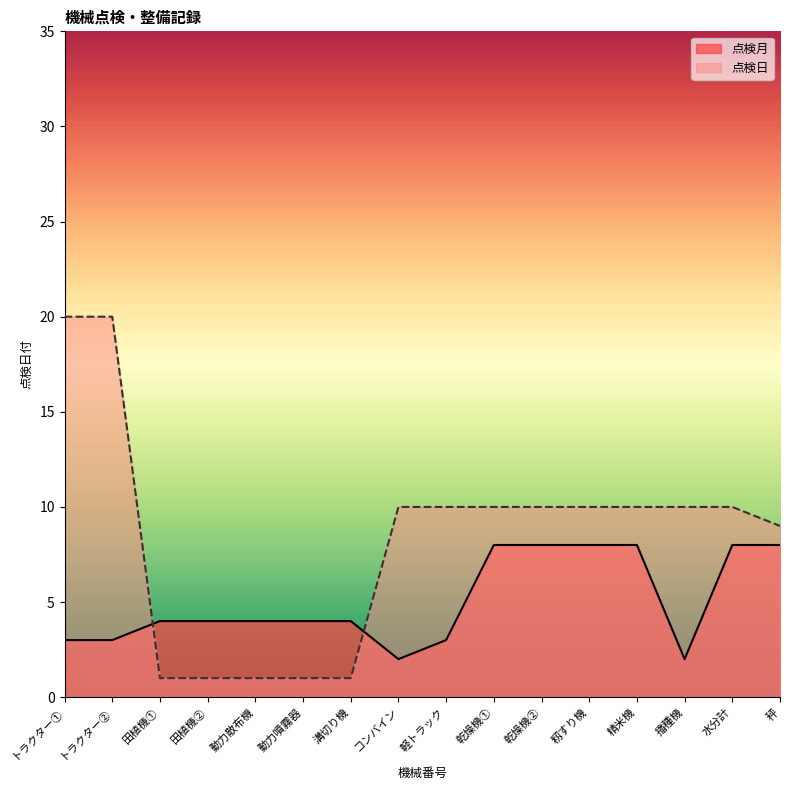

What is the spread (max minus min) of values at トラクター②?

17